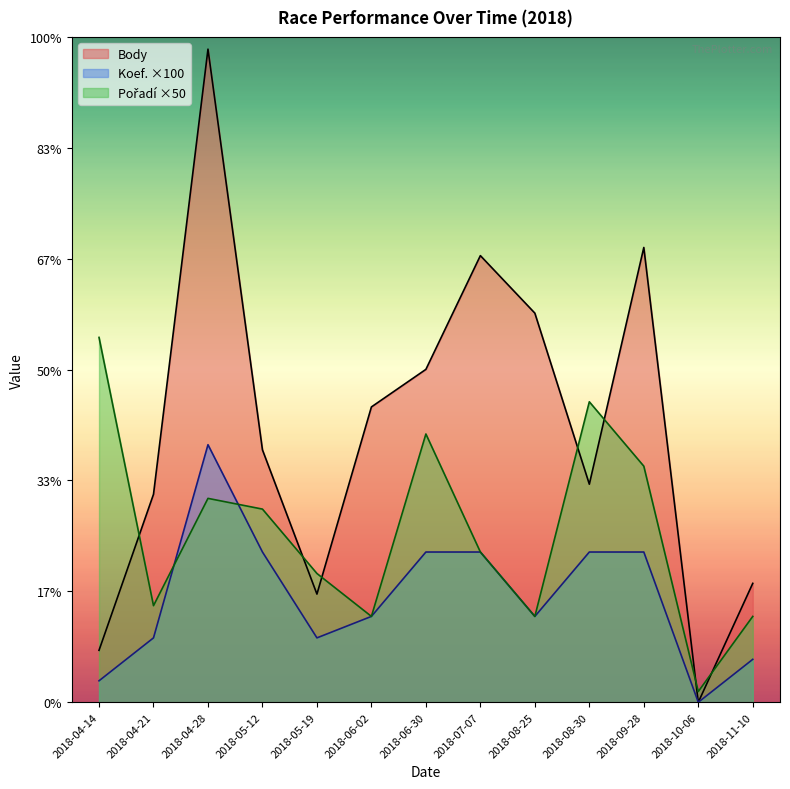

What is the average value of the Koef. series?

492